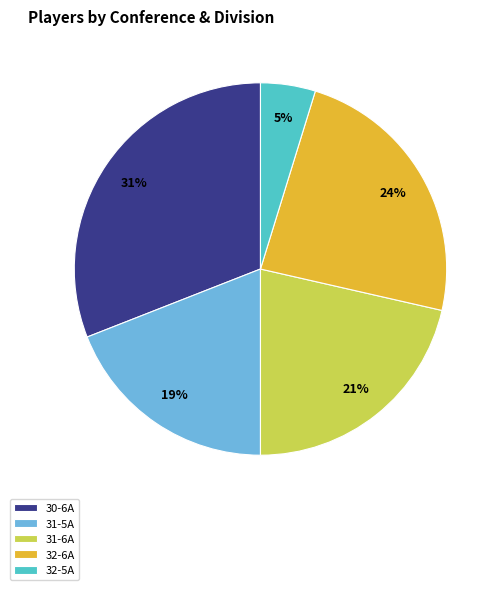

Rank the categories by value from highest to lowest.

30-6A, 32-6A, 31-6A, 31-5A, 32-5A